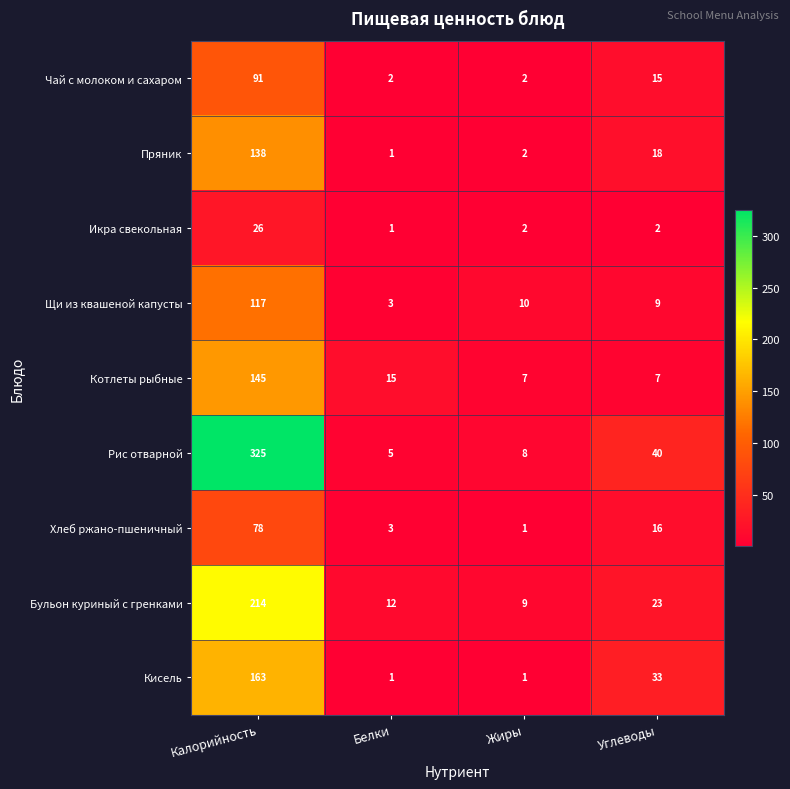

What is the total value across all series at Калорийность?

1297